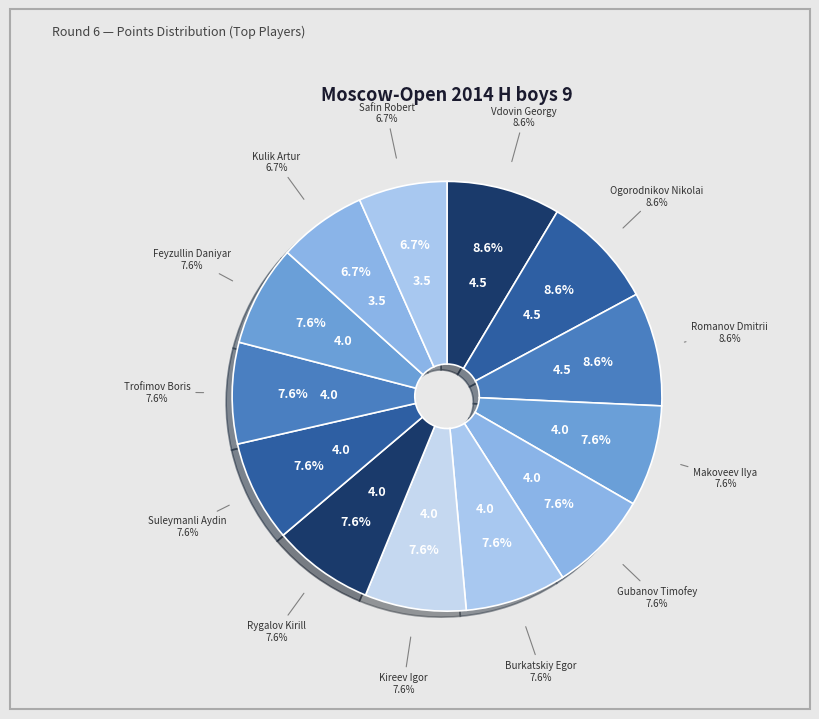

How many segments does this pie chart have?

13